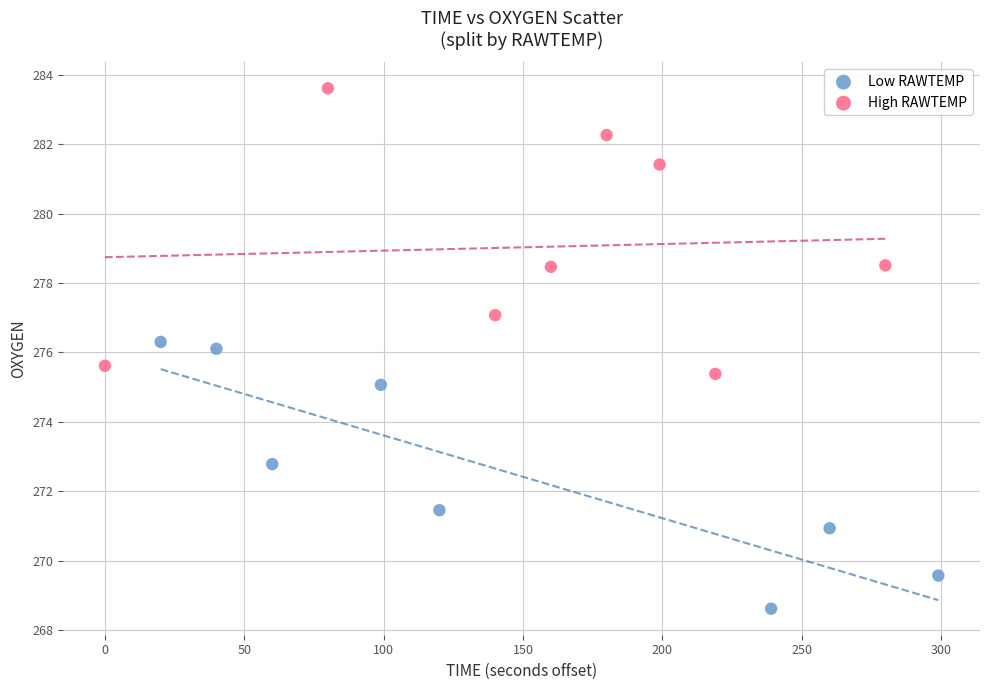

Which series contains the highest Y value?

High RAWTEMP